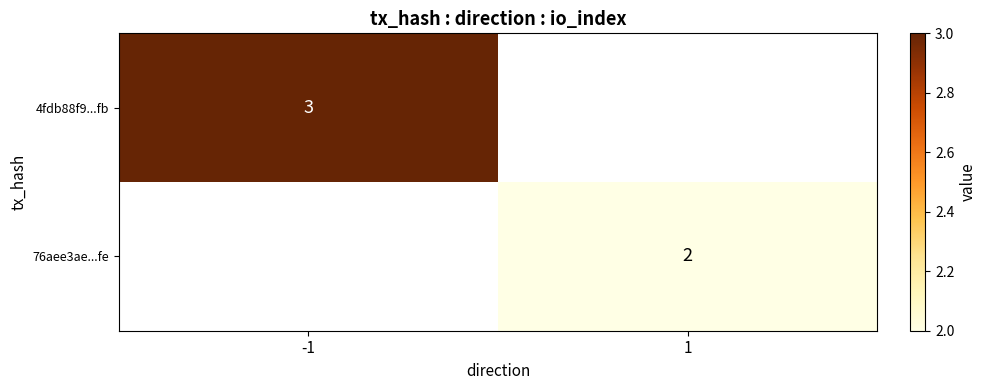

True or false: 76aee3ae...fe has a value of 1 at 1.

False